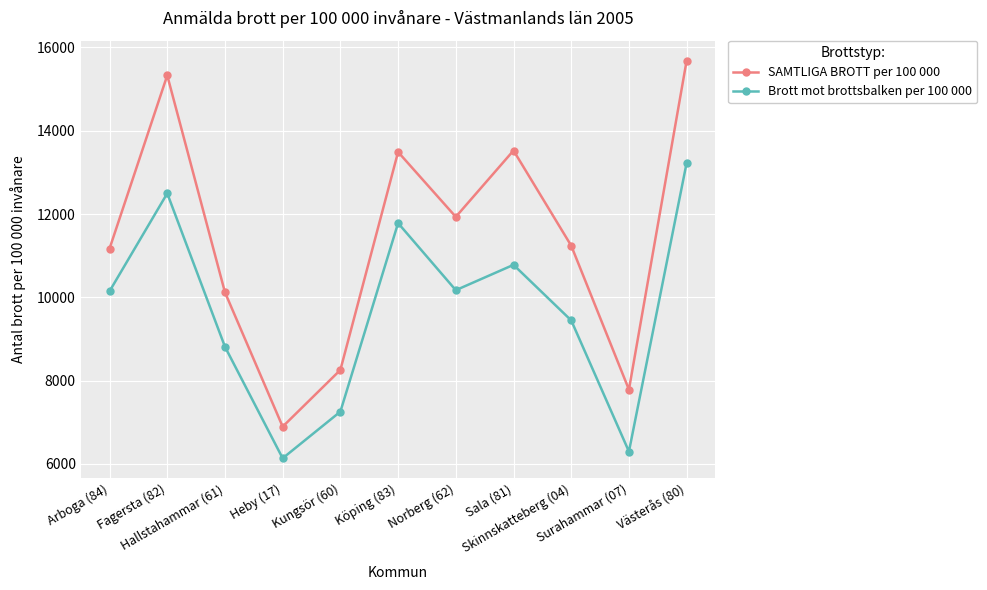

What is the difference between the second highest and second lowest values in the Brott mot brottsbalken per 100 000 series?

6197.4